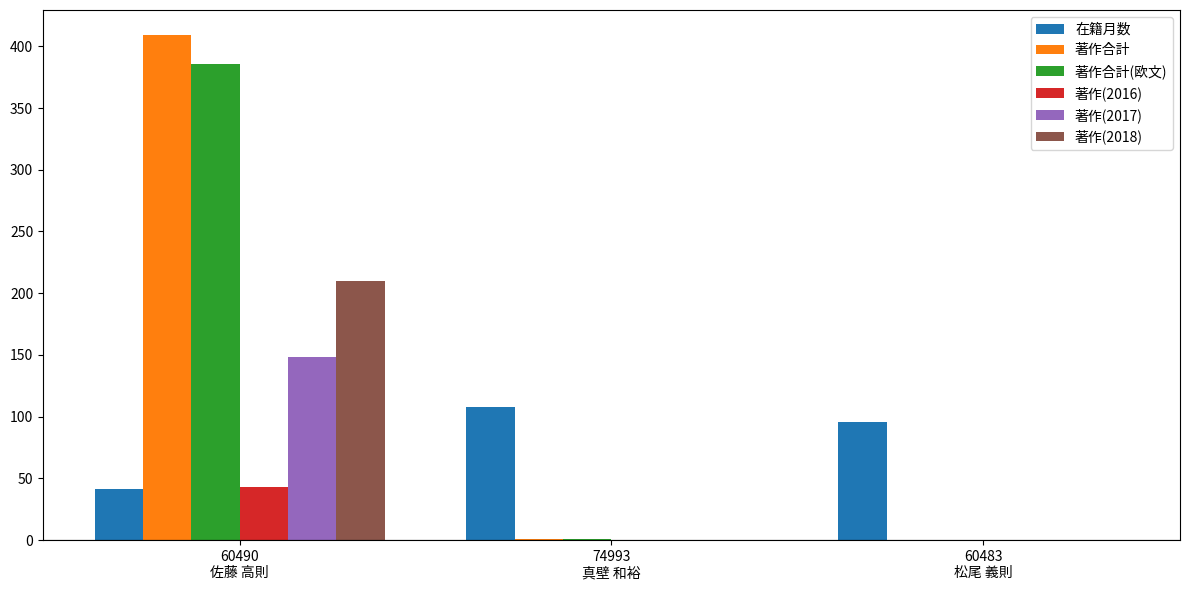

How many categories are shown in the chart?

3